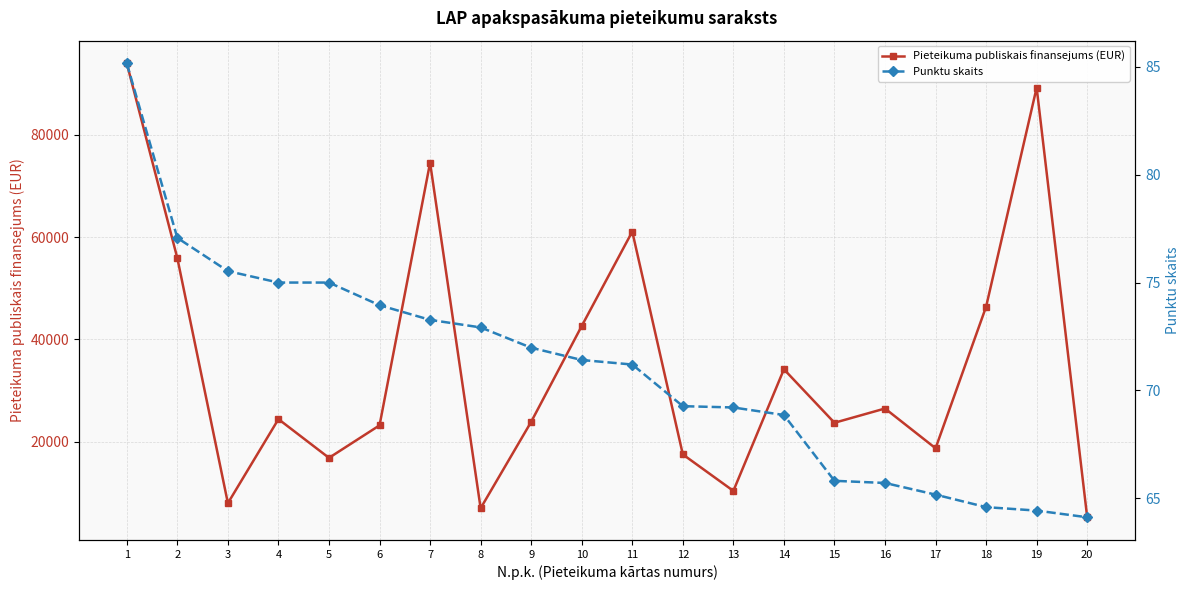

How many interior local peaks does the Pieteikuma publiskais finansejums (EUR) series have?

6